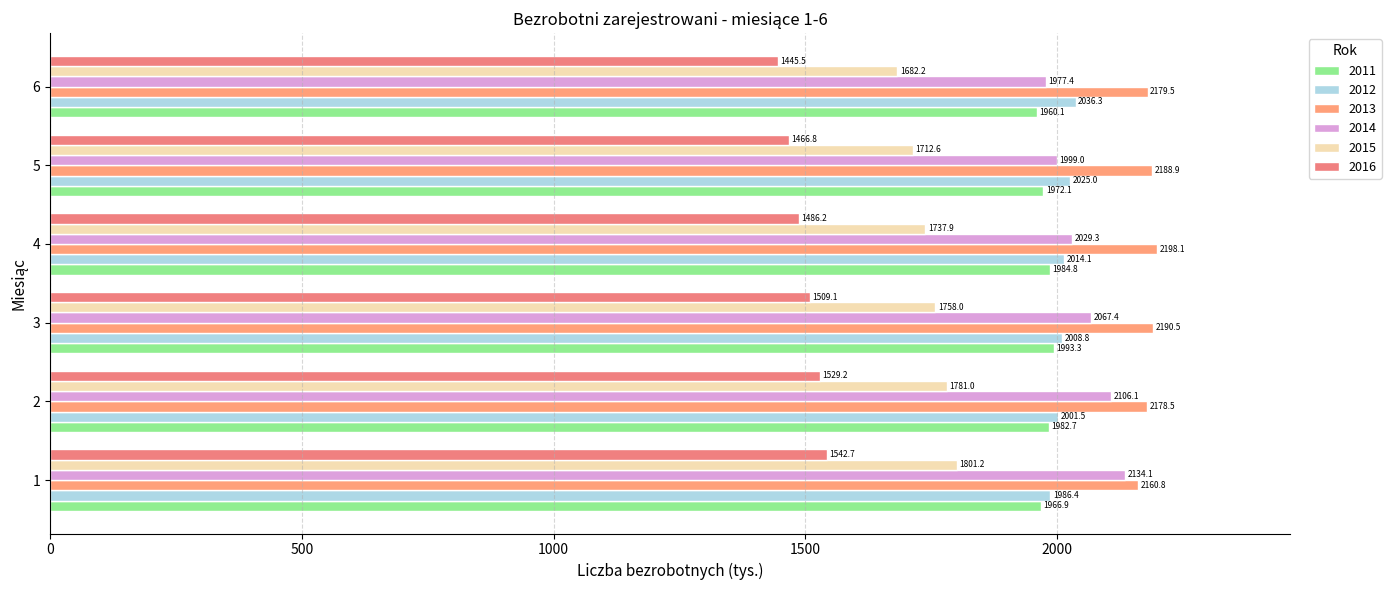

At which label does 2013 first exceed 2188?

3